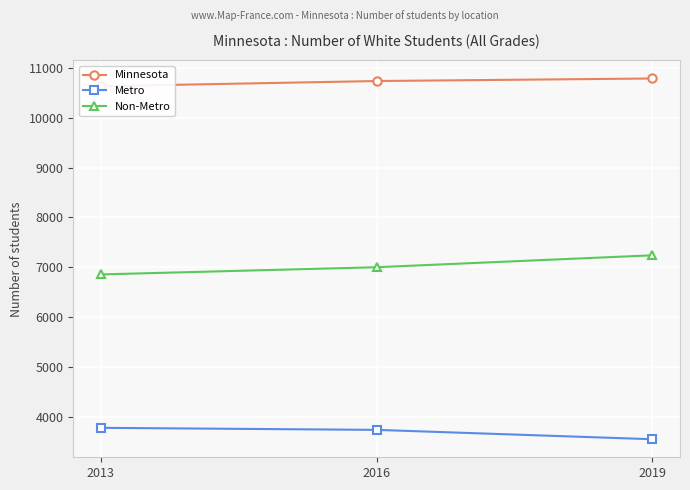

What is the total value across all series at 2019?

21580